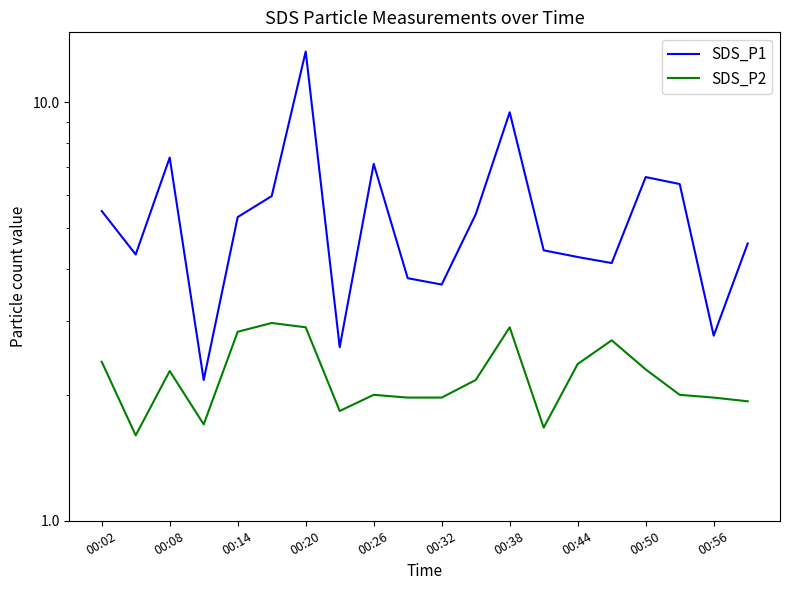

Which series changed the most between 00:32 and 18?

SDS_P1